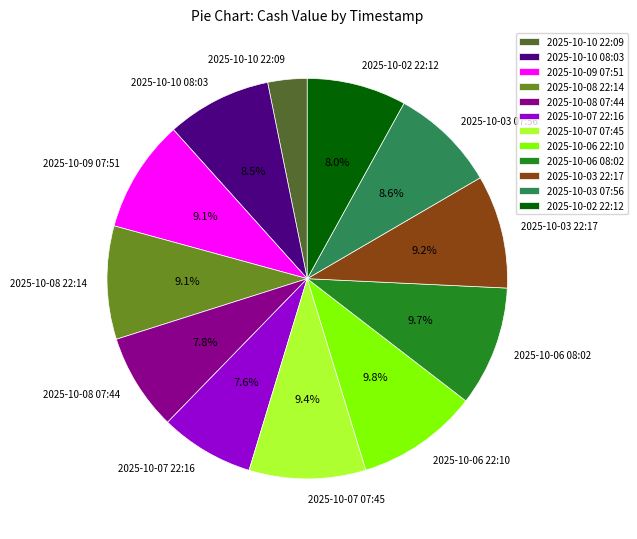

What is the smallest slice in the pie chart?

2025-10-10 22:09